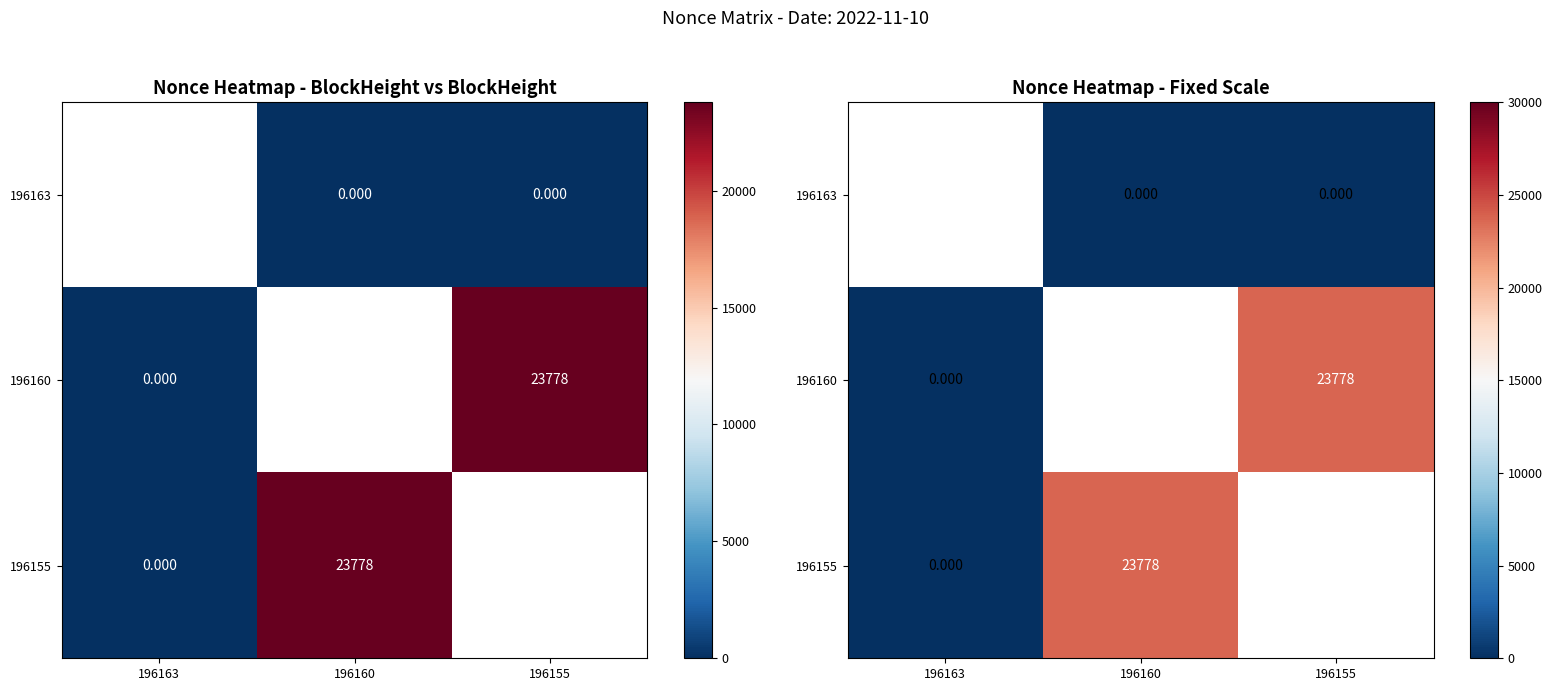

Is the value of 196160 at 196160 greater than the value of 196155 at 196163?

No